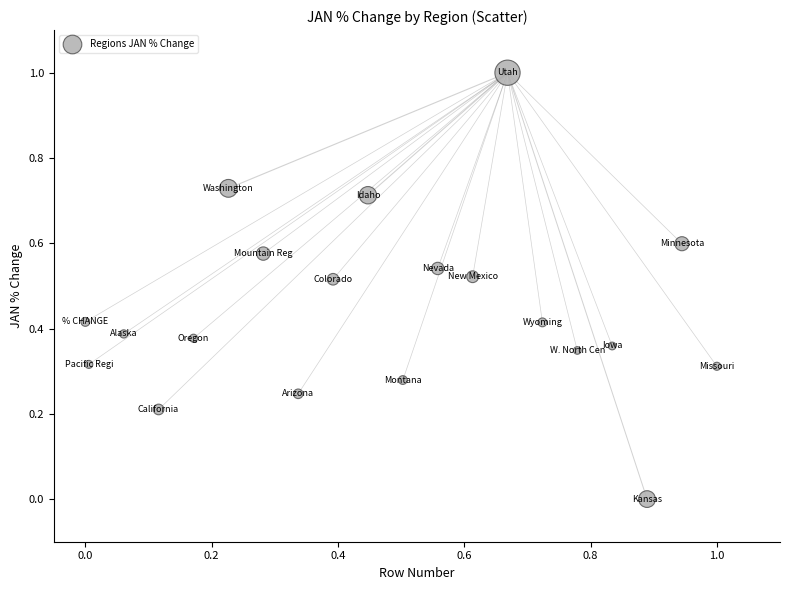

What is the range of Y values (max minus min)?

1.0